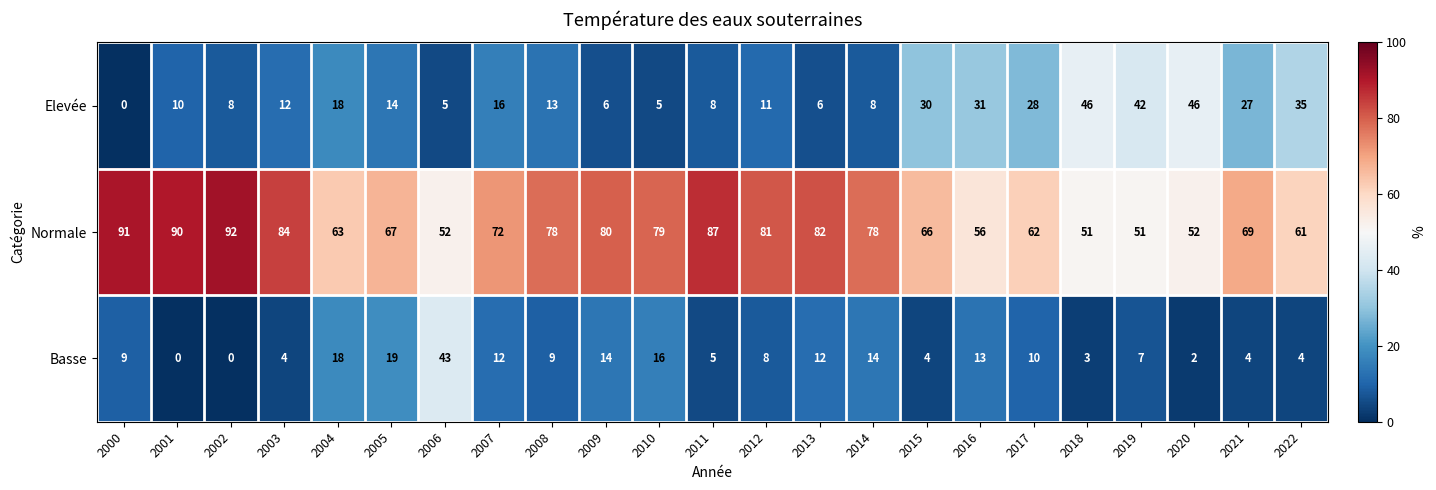

Which category has the highest value in the Basse series?

2006